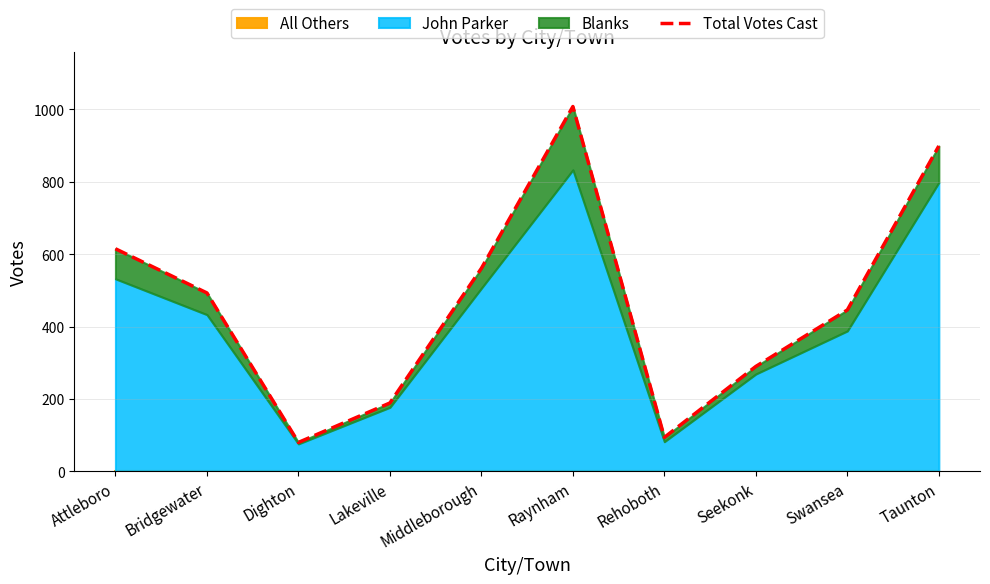

What is the average value?

468